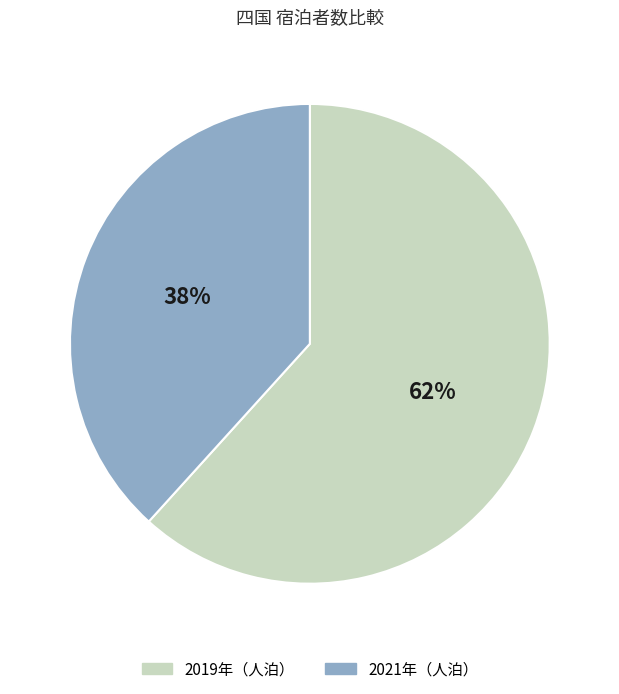

What is the smallest slice in the pie chart?

2021年（人泊）